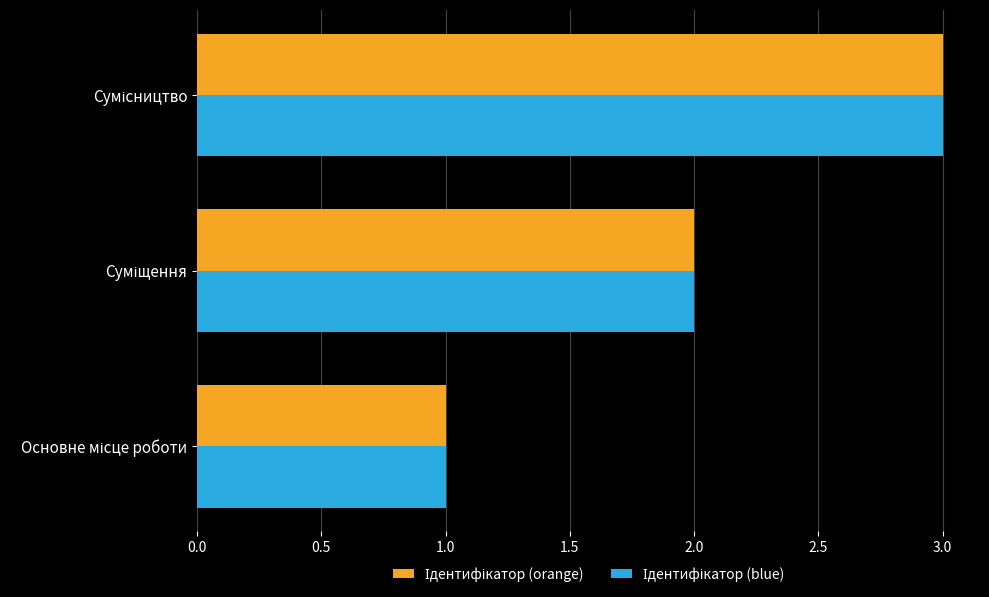

What is the greatest value displayed?

3